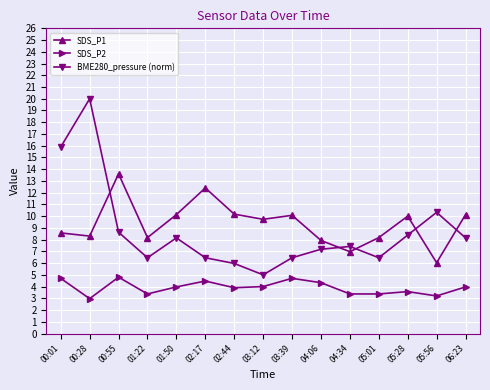

How many data points in SDS_P1 are less than 9?

7